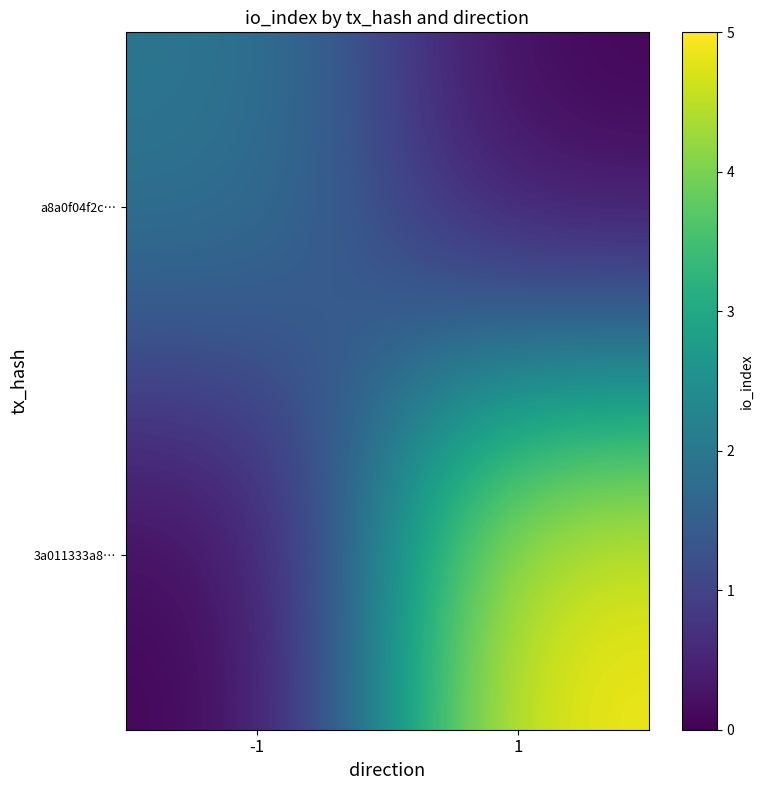

At which category is the sum across all series the highest?

1